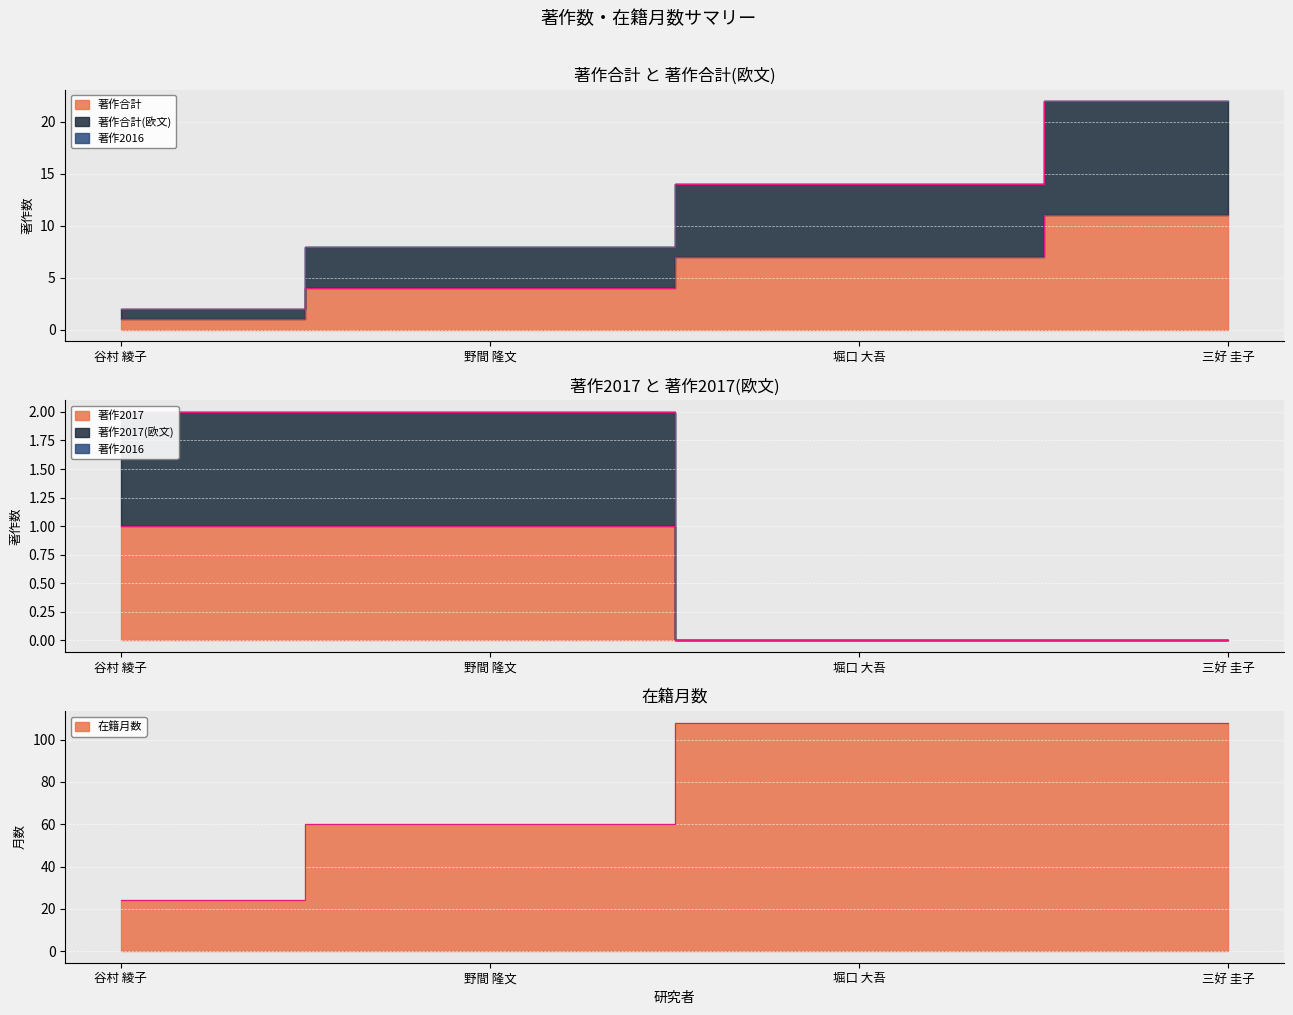

List the series in order of their peak value, highest first.

在籍月数, 著作合計(欧文), 著作合計, 著作2017(欧文), 著作2017